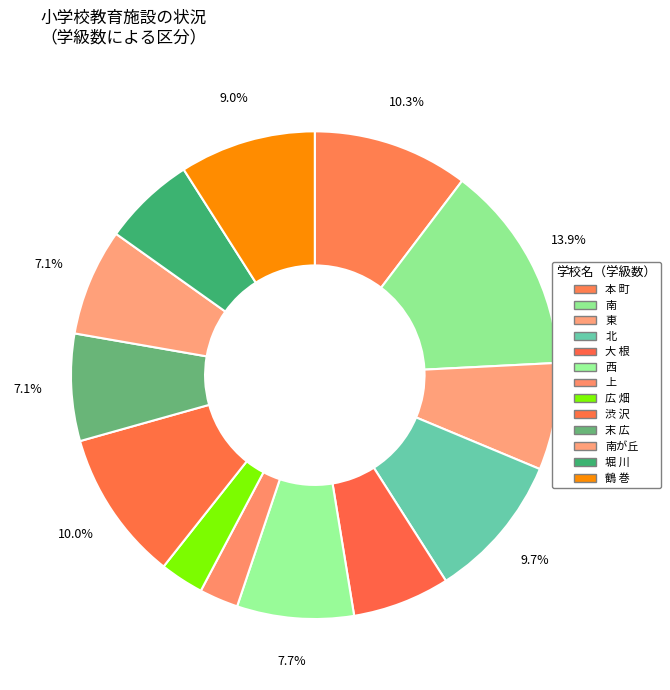

To the nearest percent, what percentage of the pie is 南?

14%